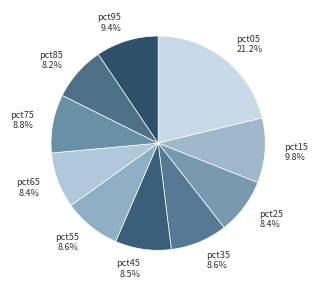

To the nearest percent, what portion does pct35 represent?

9%